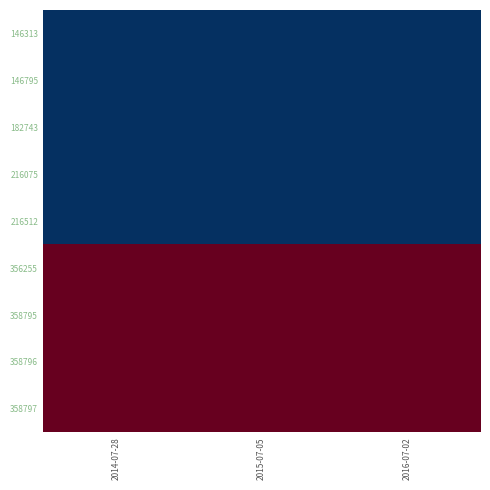

How many categories are shown in the chart?

3